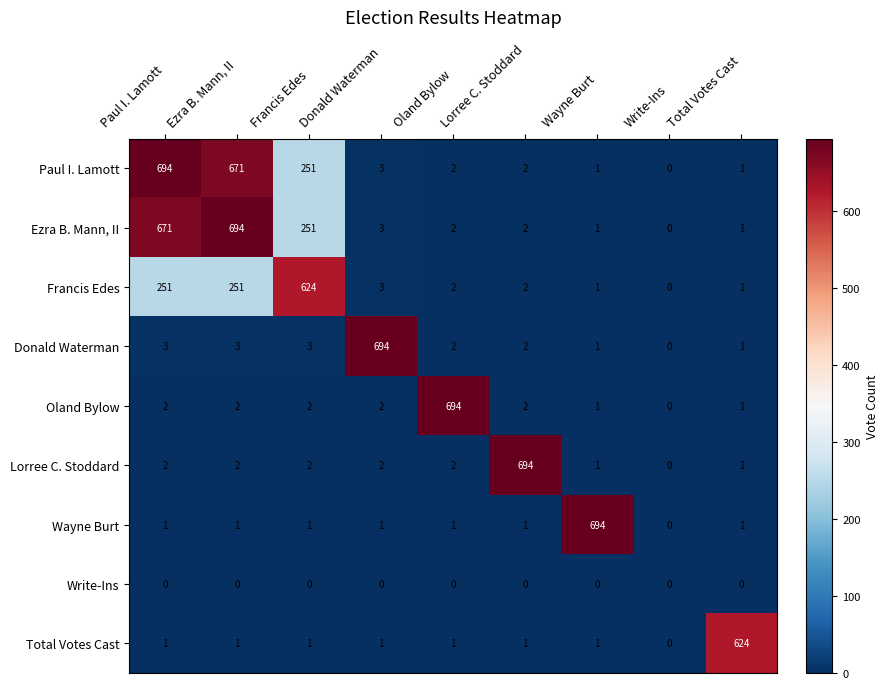

The Francis Edes series shows 1 at Wayne Burt. True or false?

True